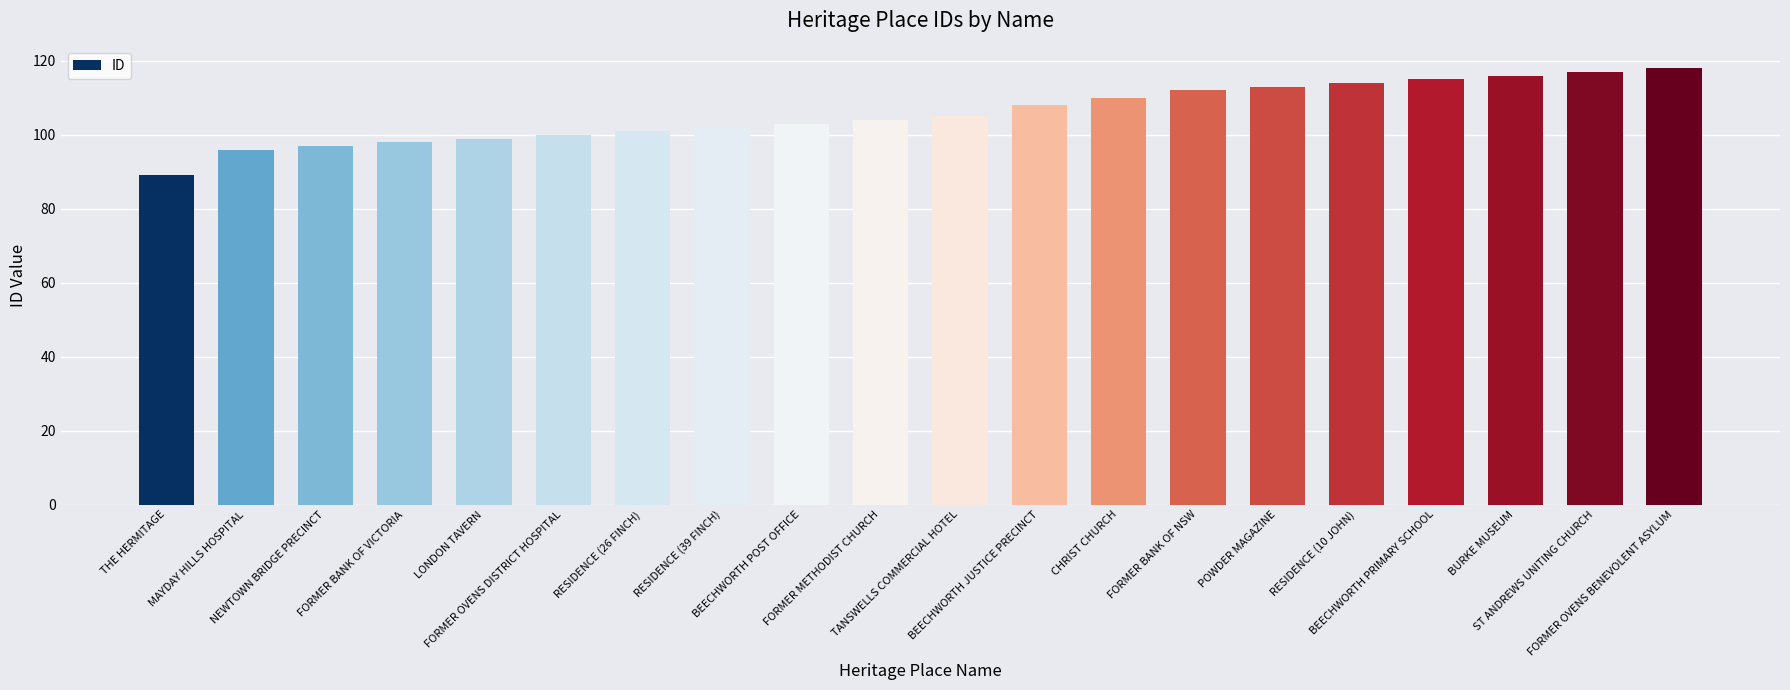

True or false: the data shows 113 at POWDER MAGAZINE.

True